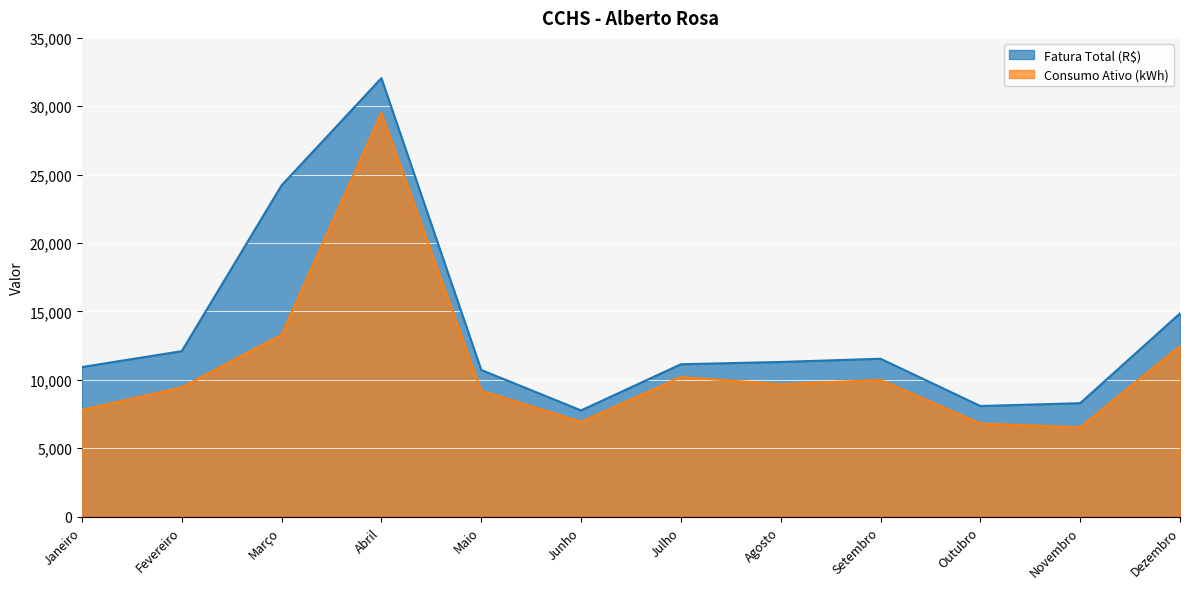

List the series in order of their overall mean, highest first.

Fatura Total (R$), Consumo Ativo (kWh)